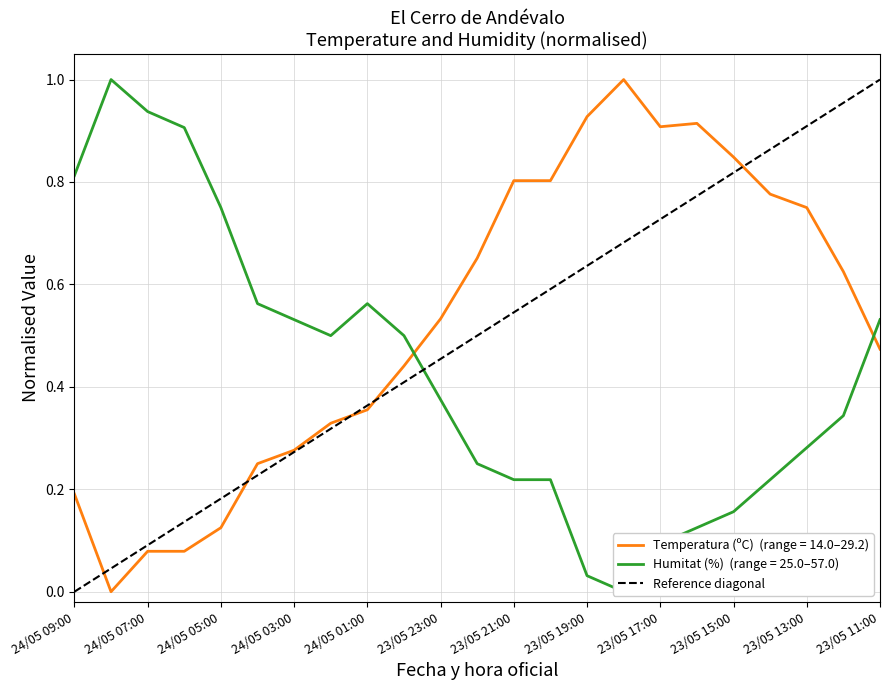

What is the label of the 1st point from the left?

24/05 09:00